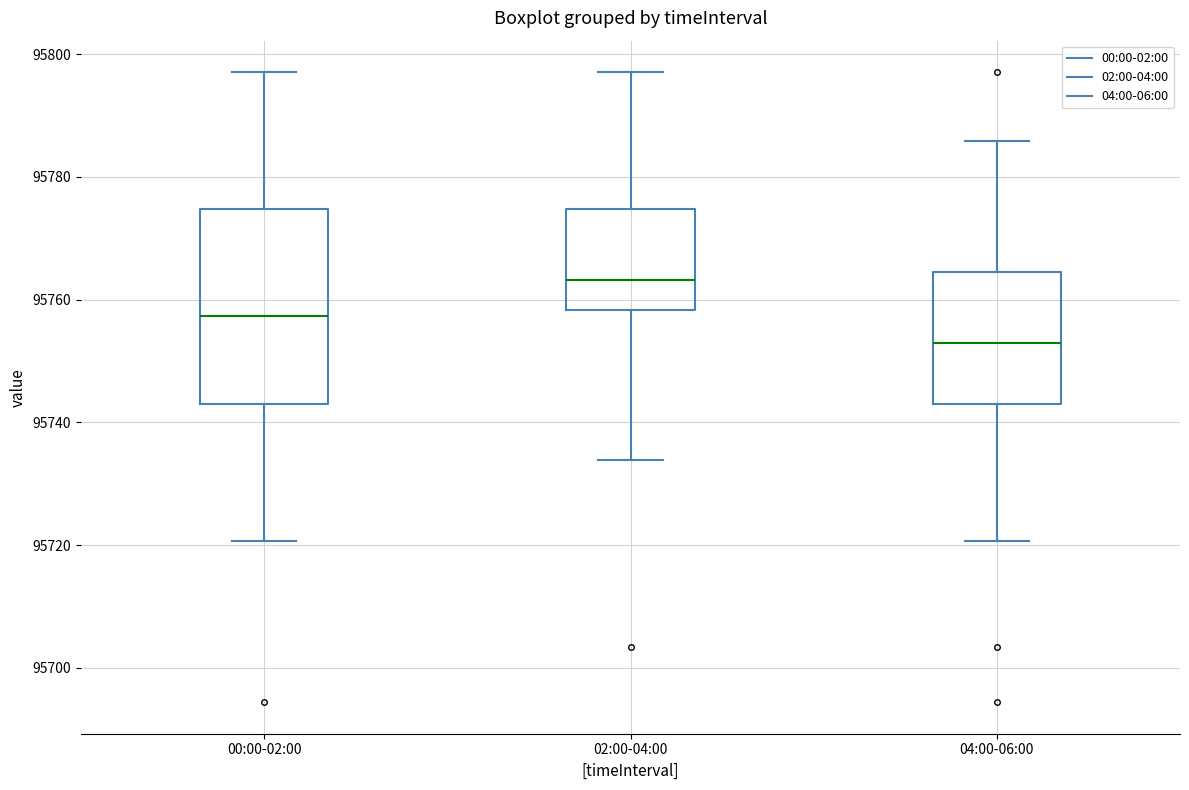

Reading left to right, read every box against the y-axis: the position of its median line, the range the box covers, and the ends of its whiskers. The values are not printed on the chart, so give them approximately, as read against the axis.

00:00-02:00: median 95758, box 95744 to 95774, whiskers 95720 to 95798
02:00-04:00: median 95764, box 95758 to 95774, whiskers 95734 to 95798
04:00-06:00: median 95752, box 95744 to 95764, whiskers 95720 to 95786